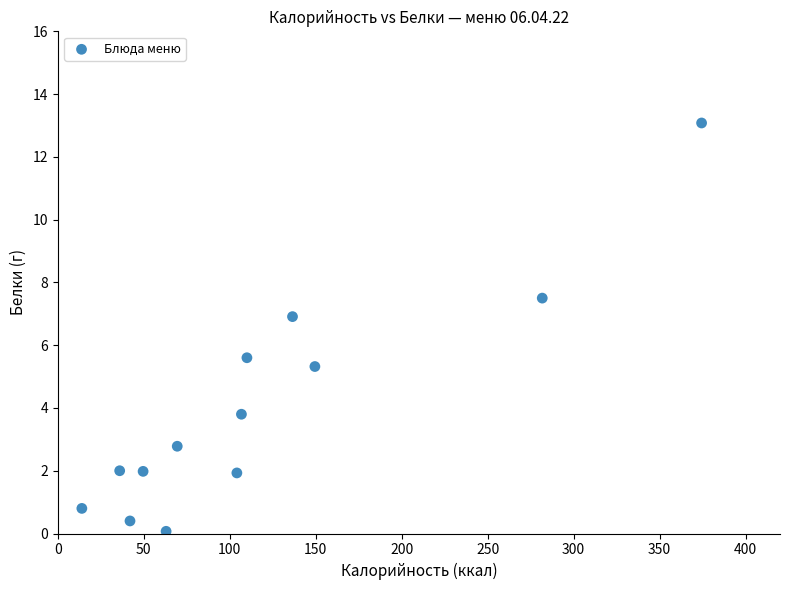

What Y value in the scatter plot is closest to 6?

5.6